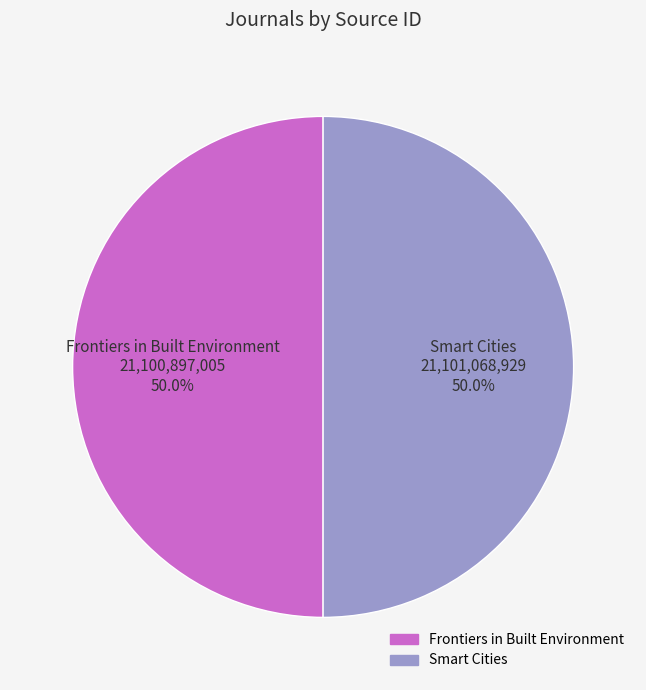

Approximately how many times larger is the value at Frontiers in Built Environment 21,100,897,005 50.0% compared to Smart Cities 21,101,068,929 50.0%?

1.0